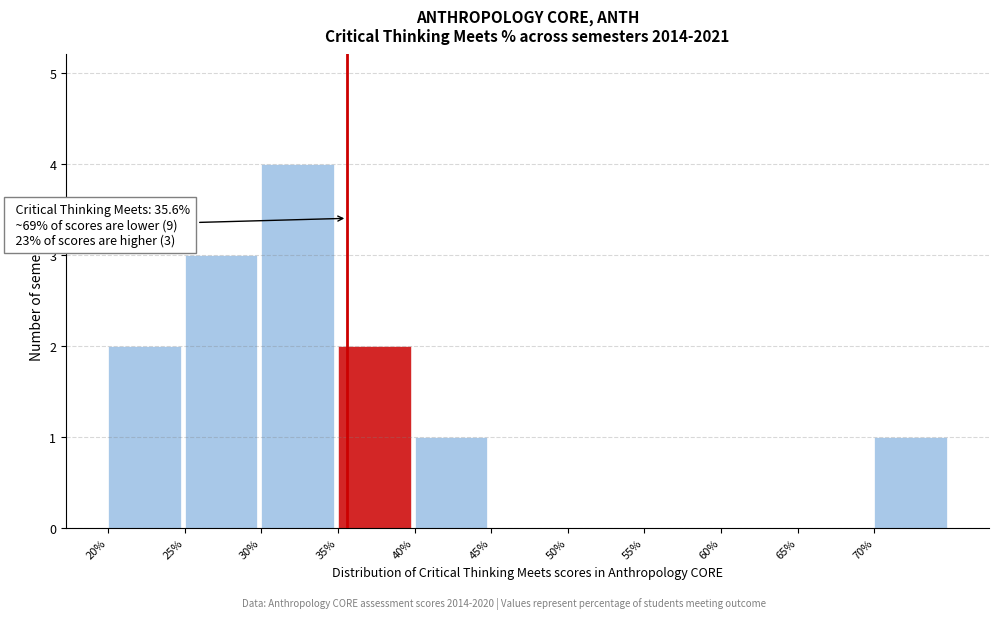

Which range on the x-axis has the tallest bar?

30 to 35